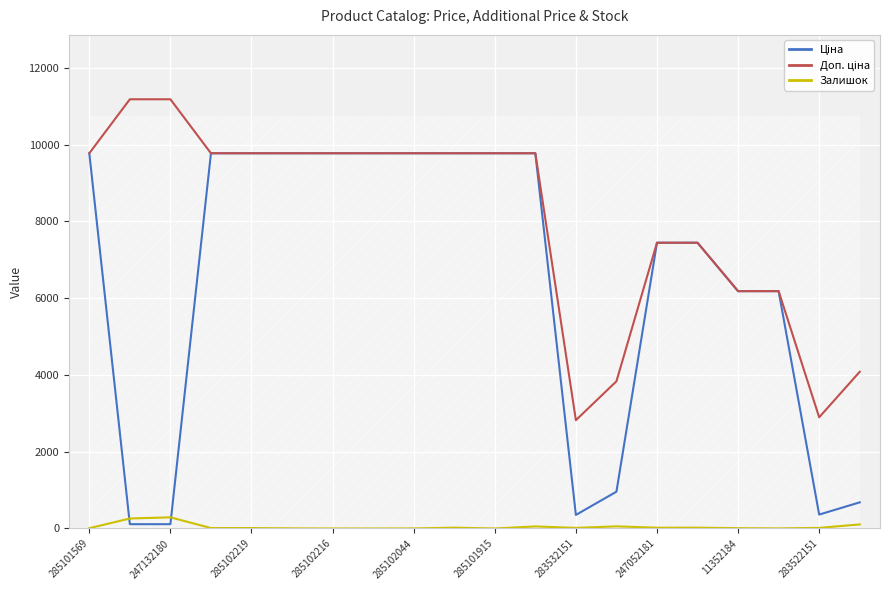

What is the maximum value shown in the chart?

11182.0